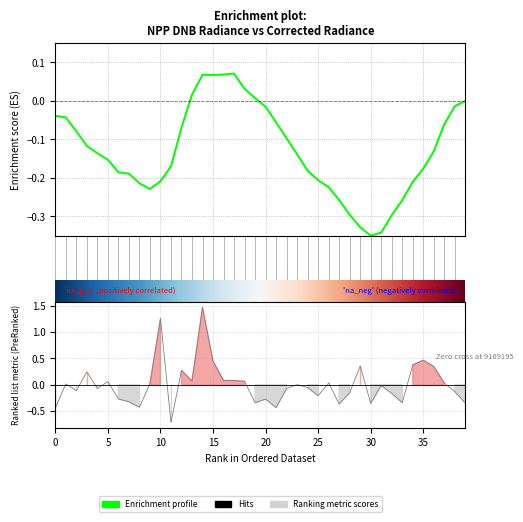

Count the number of categories in the chart.

40